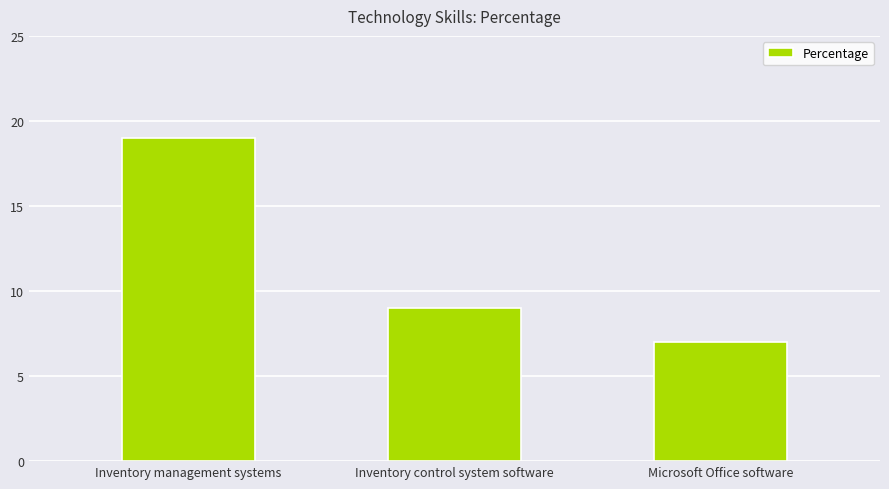

At which label is the value closest to 13?

Inventory control system software